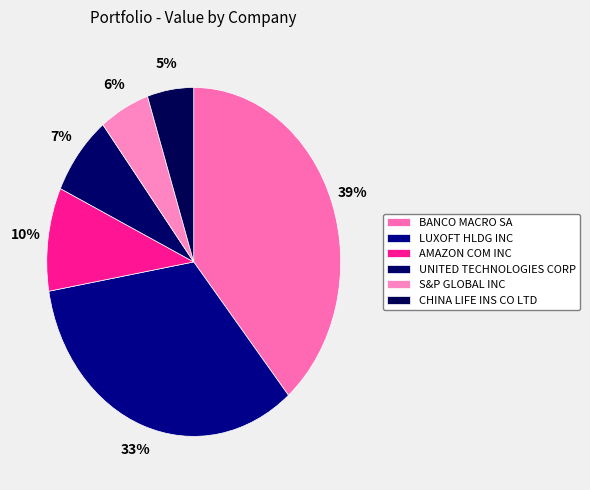

Count the number of slices in the pie.

6